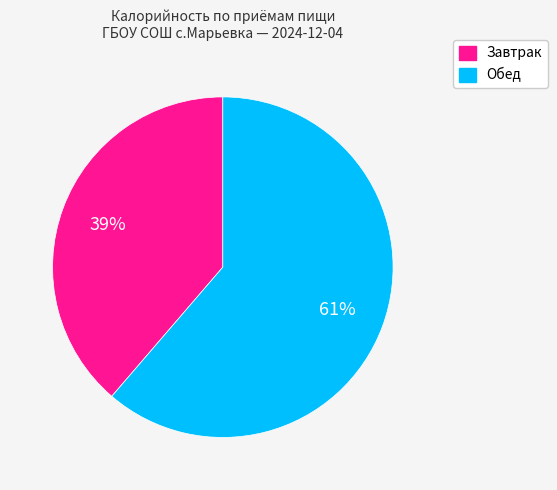

Does Завтрак account for over 50% of the chart?

No